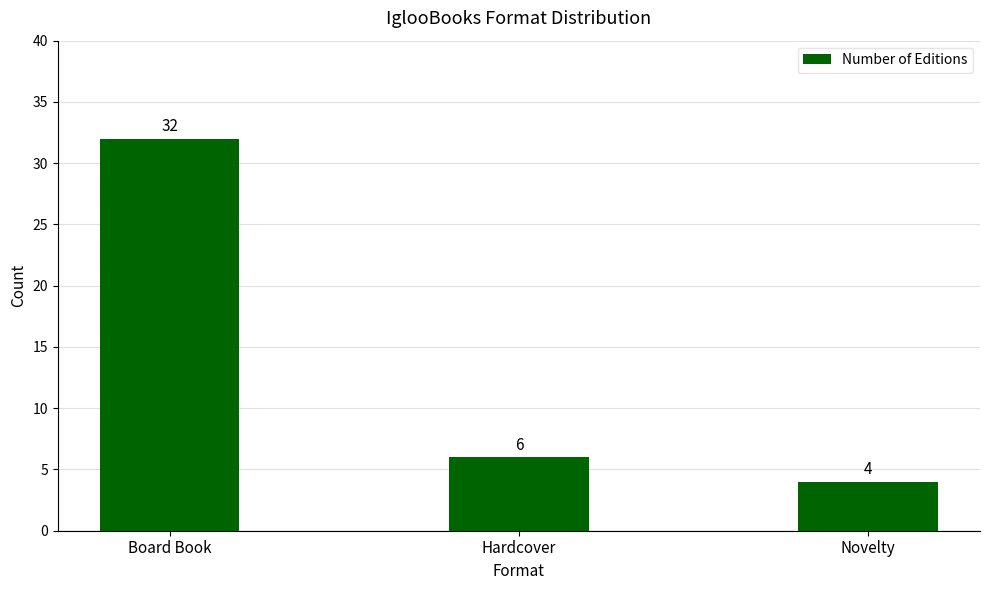

Rank the categories by value from highest to lowest.

Board Book, Hardcover, Novelty